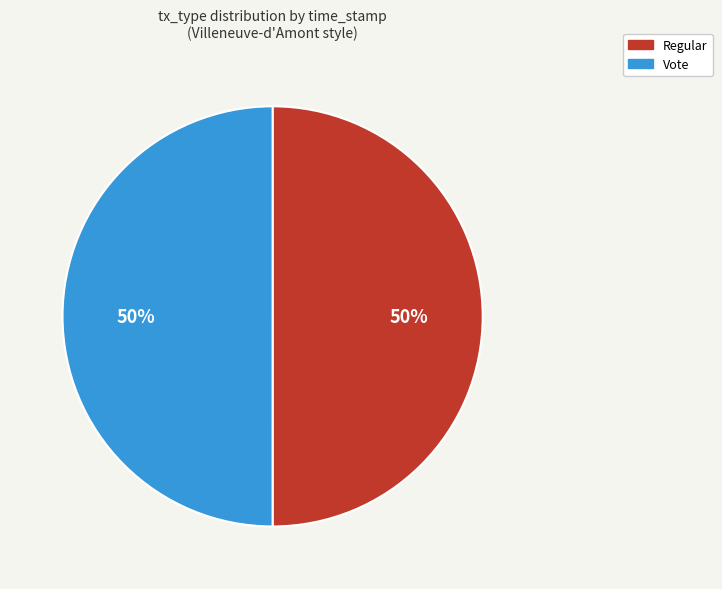

To the nearest percent, what portion does Vote represent?

50%